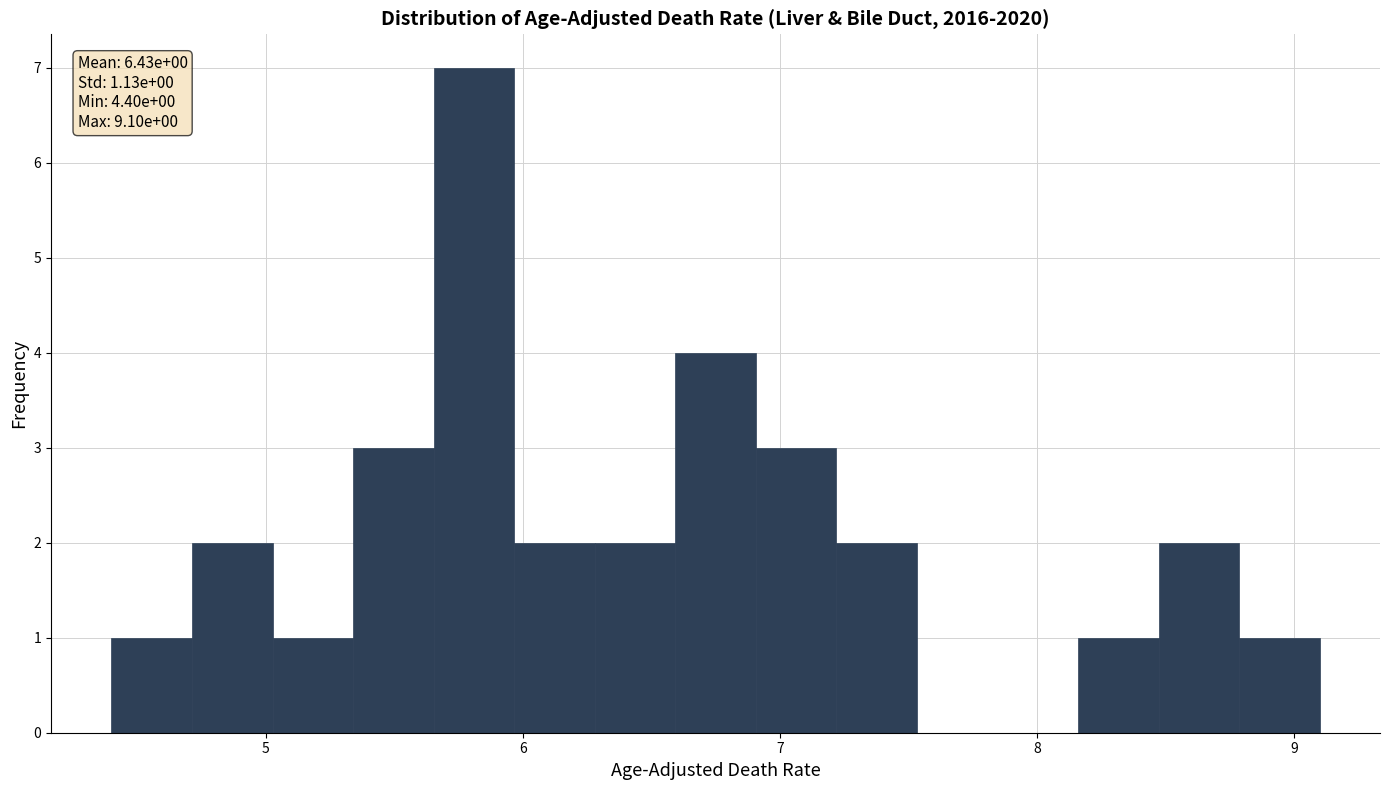

Around what value on the x-axis is the tallest bar? Give the approximate position of its centre, as read against the axis.

5.8